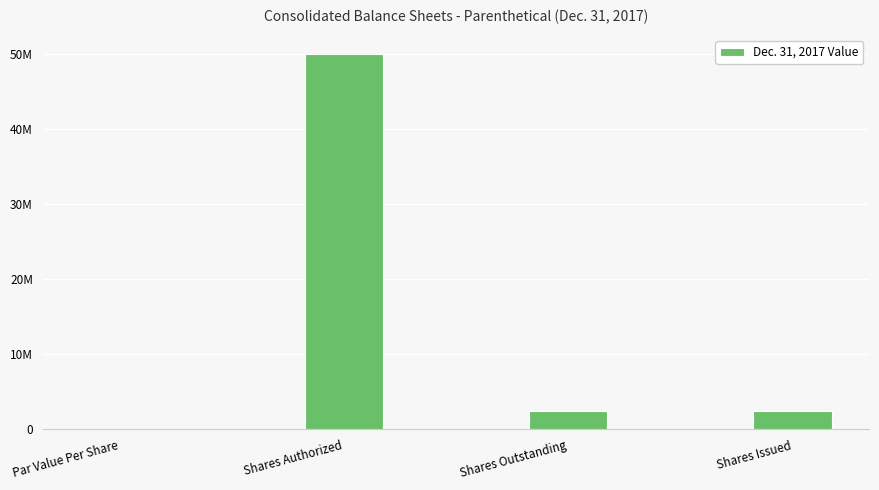

What is the maximum value shown in the chart?

50000000.0